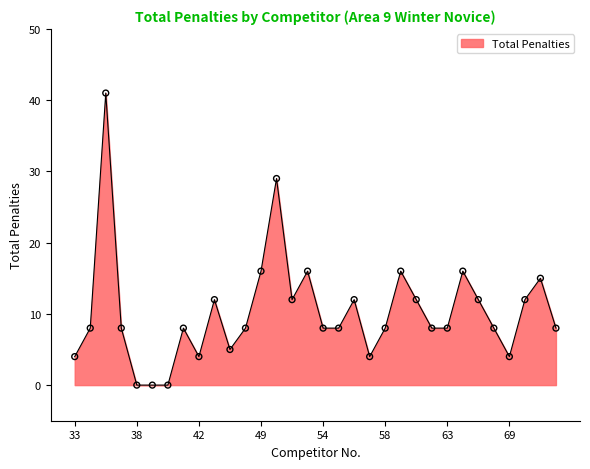

What is the difference between the maximum and minimum values?

41